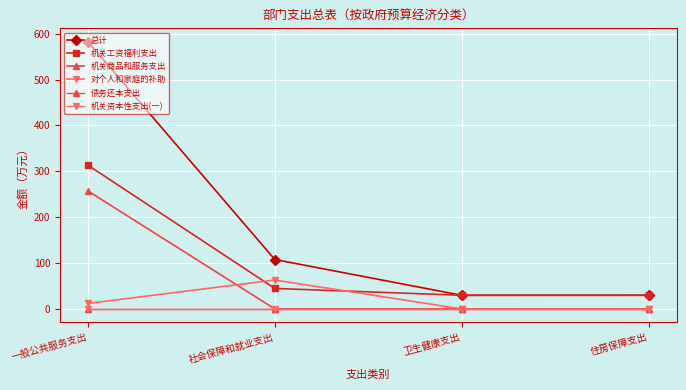

Is this an area chart (filled region under the line)?

No